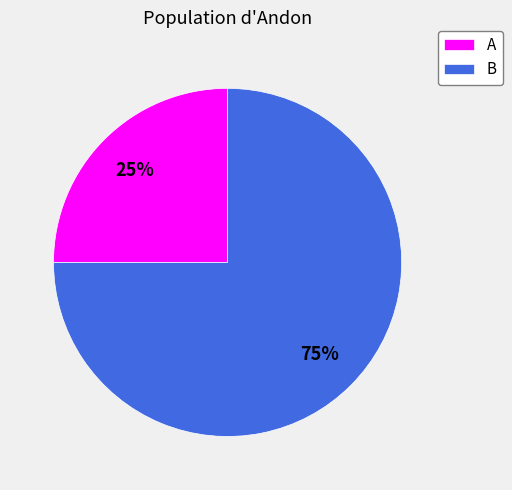

How many slices are in this pie chart?

2